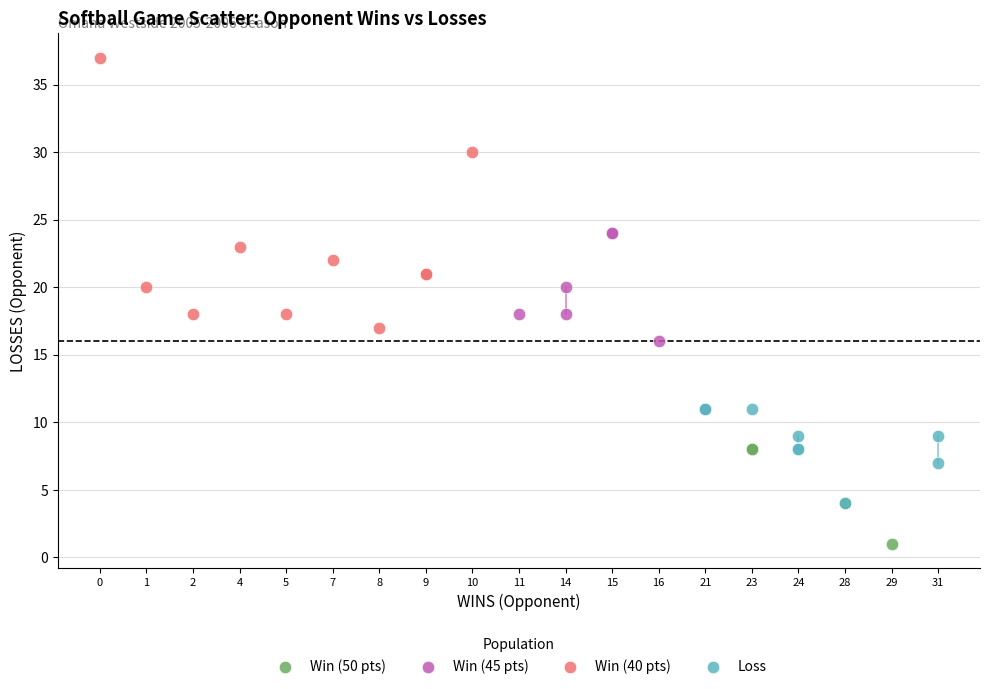

Which series has the widest spread of Y values?

Win (40 pts)